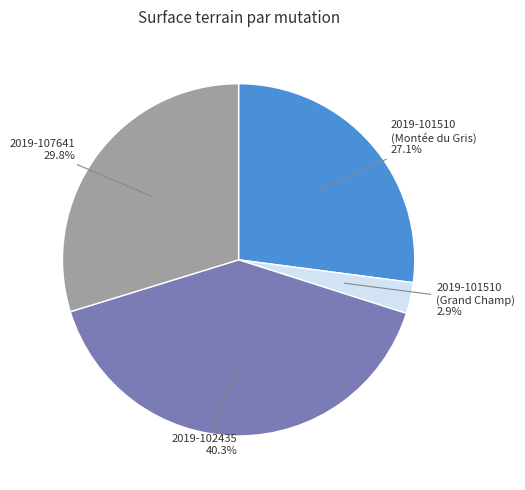

Combined, do 2019-102435 and 2019-101510 (Montée du Gris) account for over 50%?

Yes